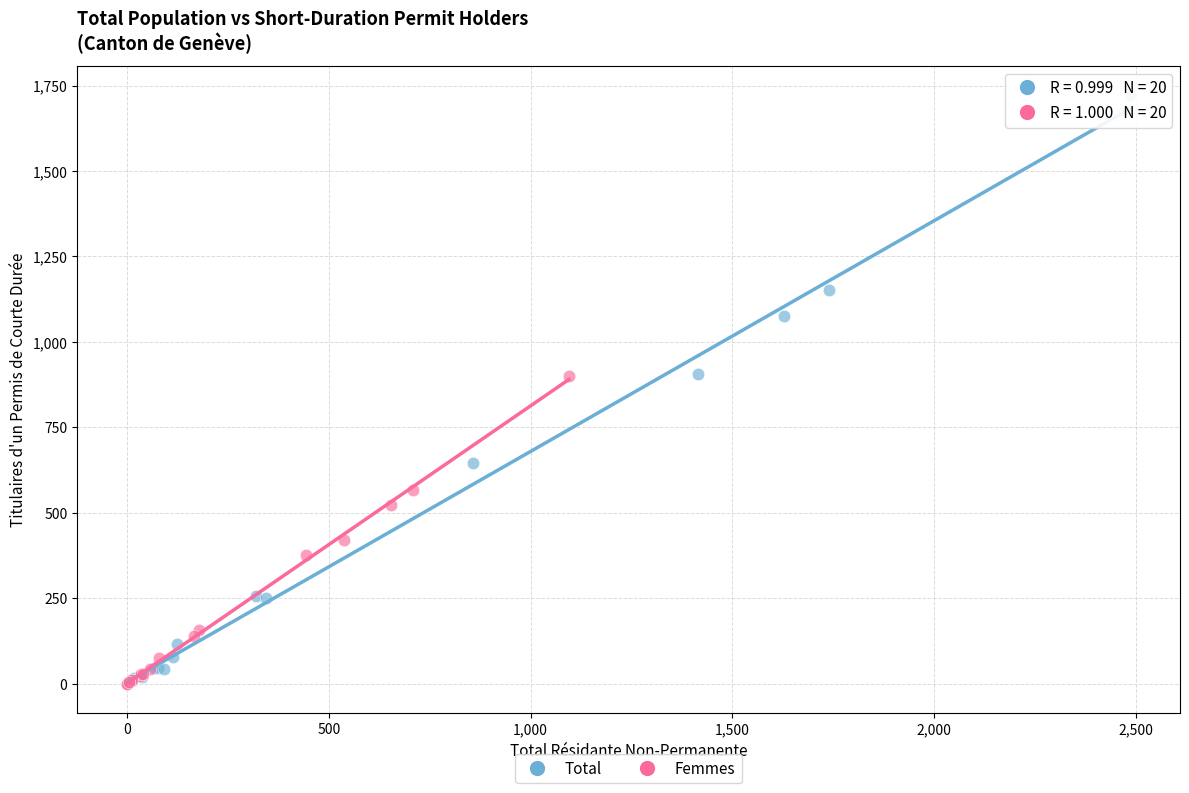

Which series has the widest spread of Y values?

Total